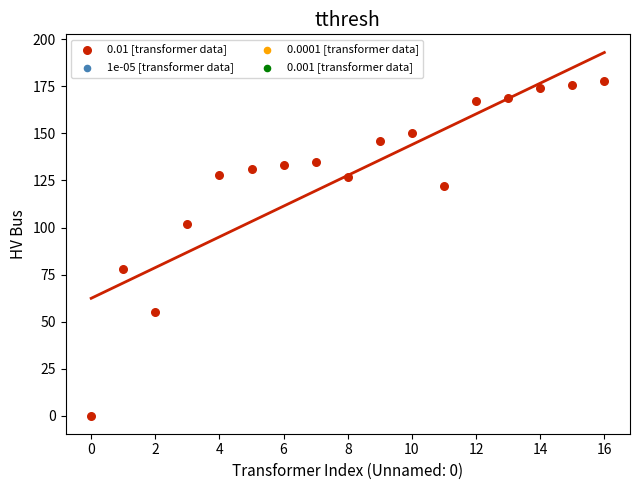

What is the range of Y values (max minus min)?

178